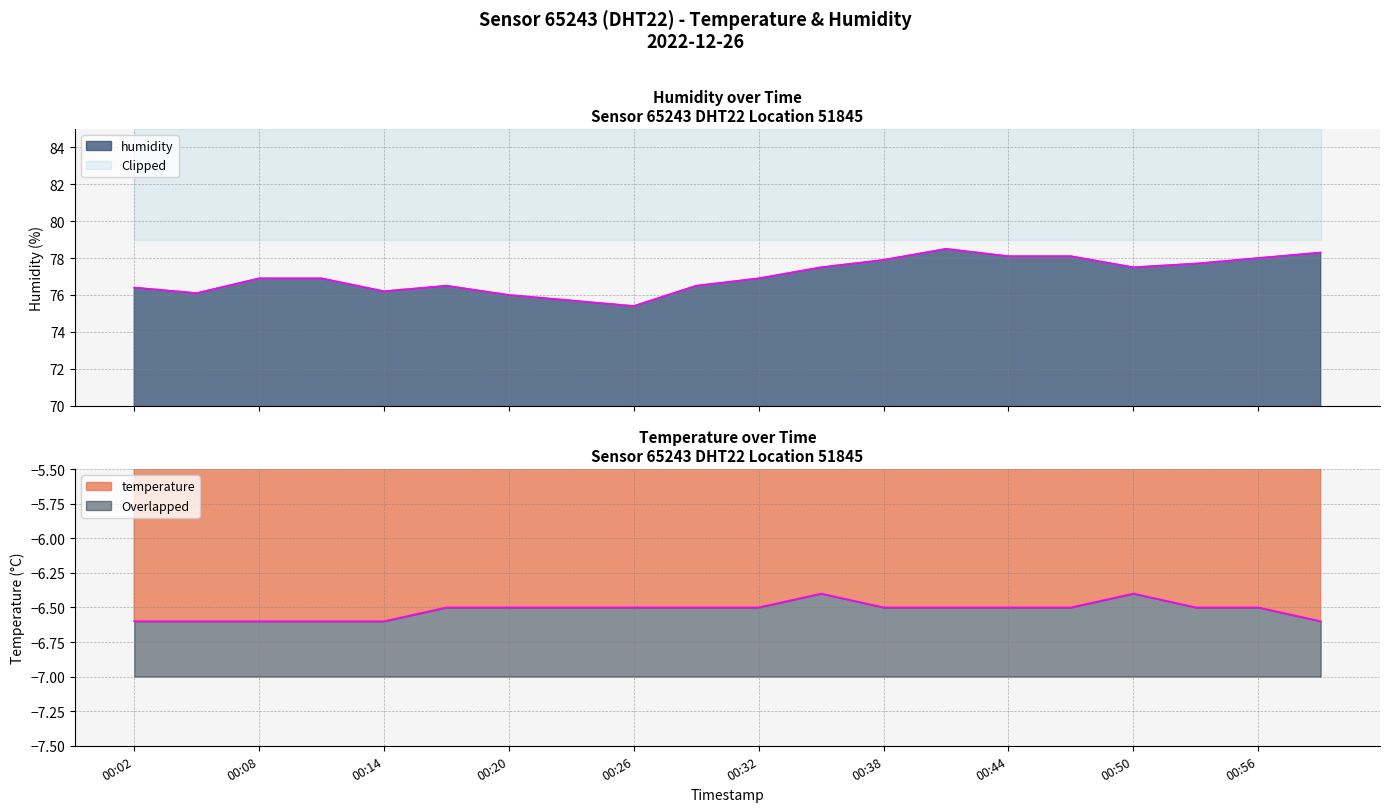

Which category has the lowest value in the humidity series?

00:26